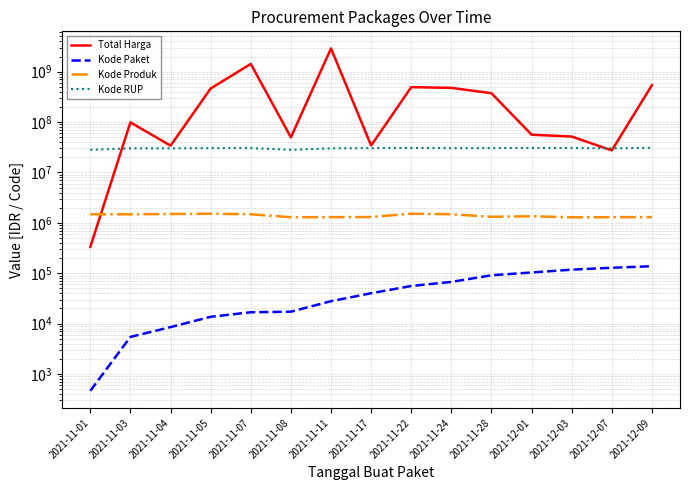

True or false: Kode RUP and Kode Paket cross at least once.

False